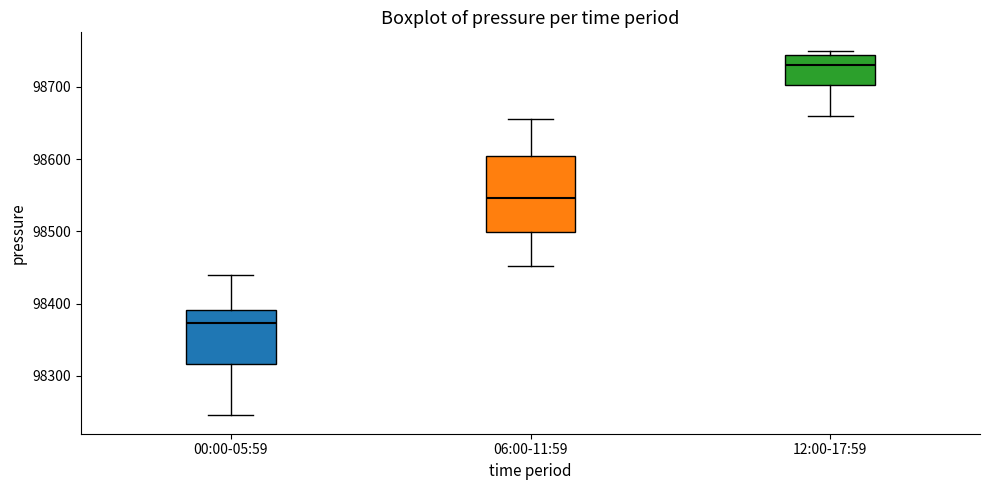

Comparing the boxes themselves (not the whiskers), which one is the tallest?

06:00-11:59